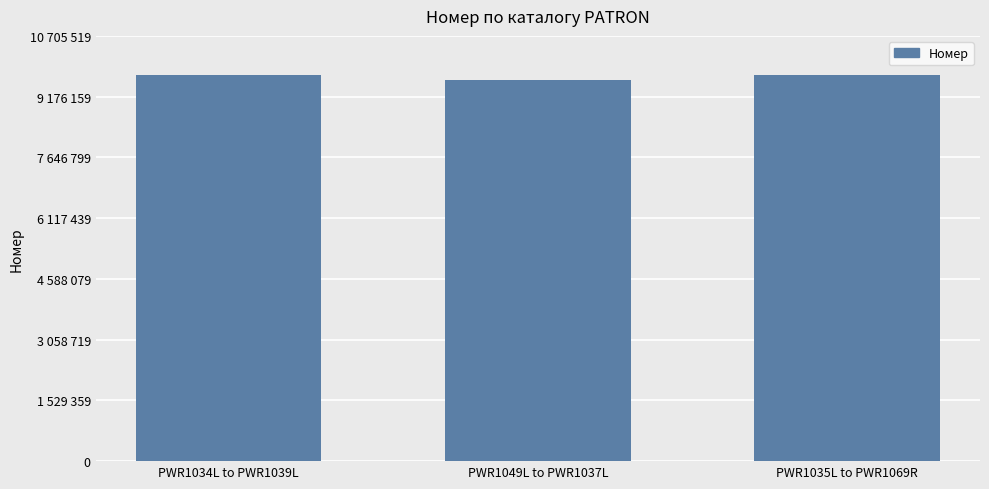

What is the change in value from PWR1034L to PWR1039L to PWR1049L to PWR1037L?

-127936